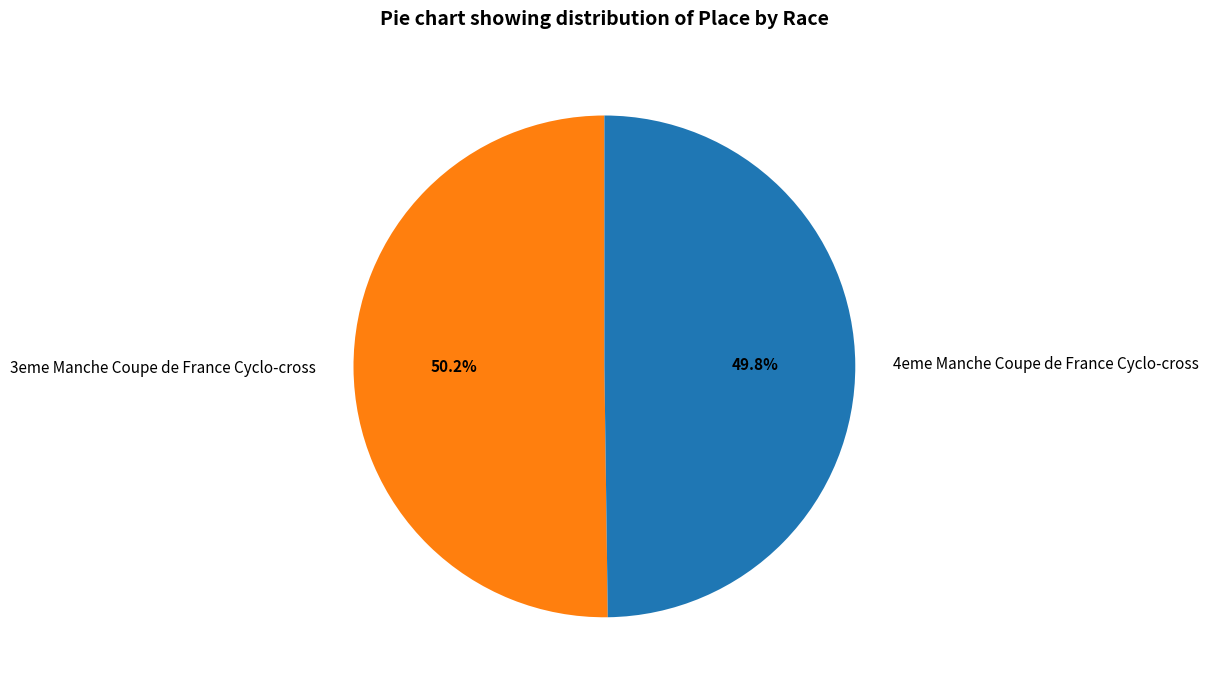

How many slices are in this pie chart?

2